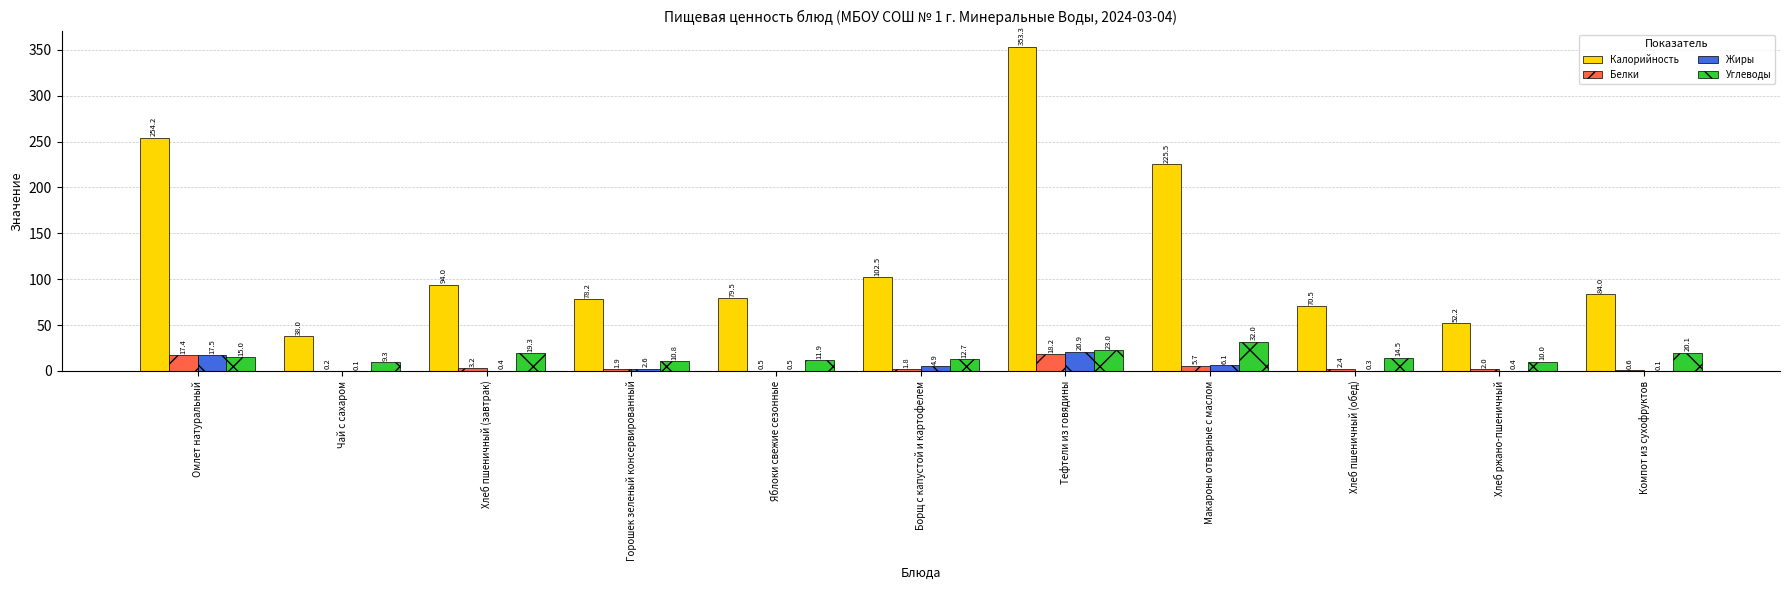

Between Яблоки свежие сезонные and Компот из сухофруктов, which series saw the biggest shift?

Углеводы